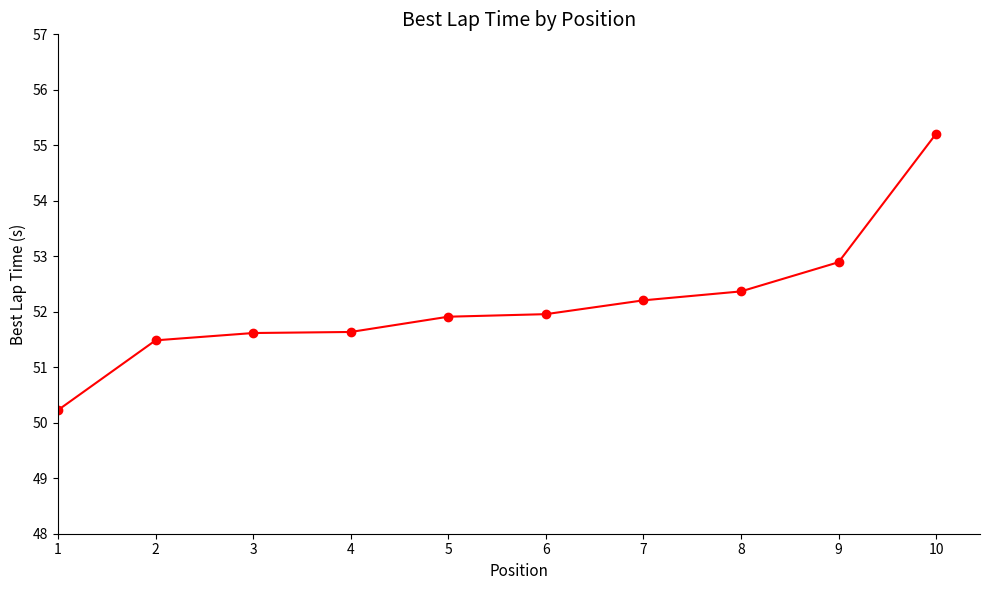

What is the maximum value shown in the chart?

55.2